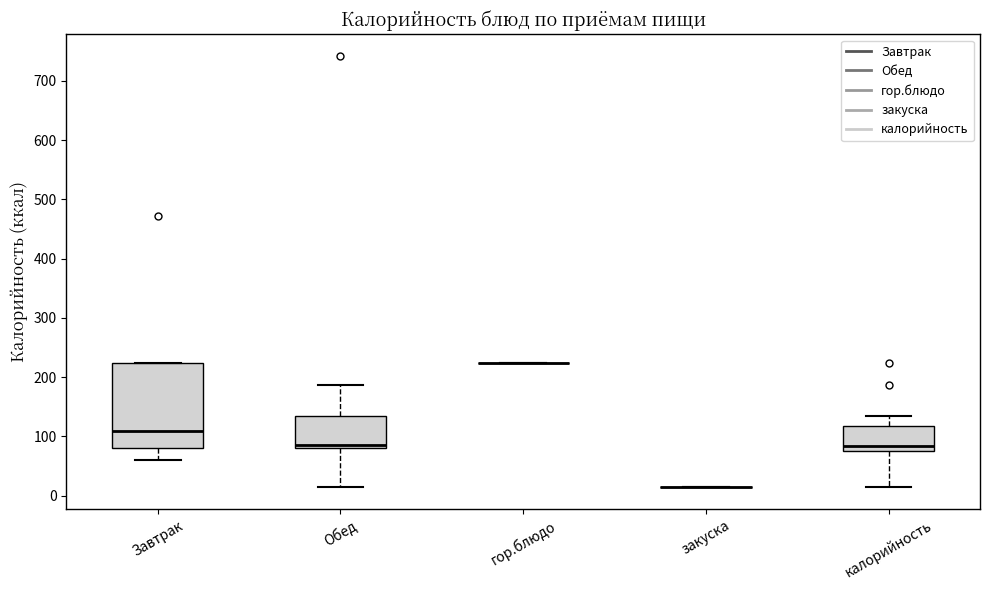

Which box is the tallest, from its lower edge to its upper edge?

Завтрак